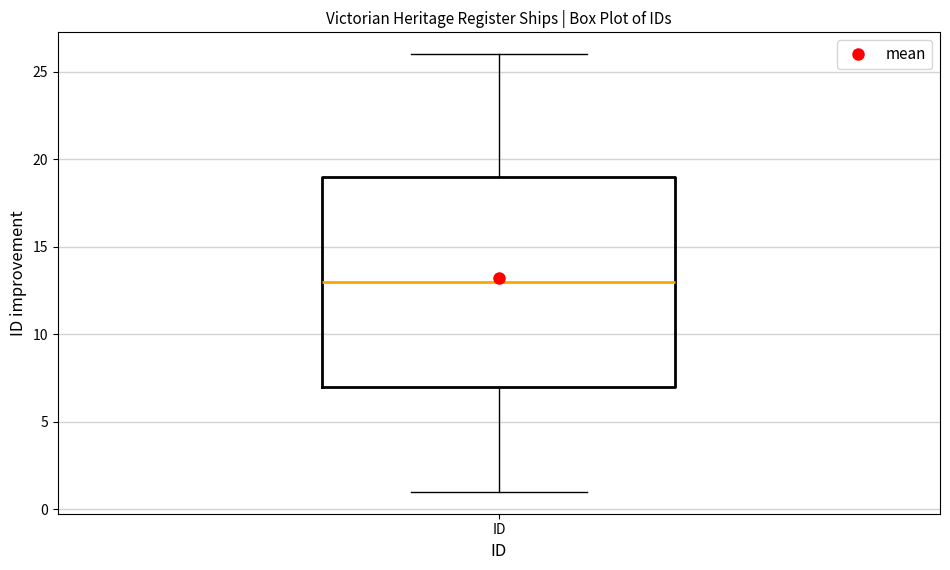

Read this box plot against the y-axis: the position of the median line, the range covered by the box, and the ends of both whiskers. The values are not printed on the chart, so give them approximately, as read against the axis.

median 13, box 7 to 19, whiskers 1 to 26